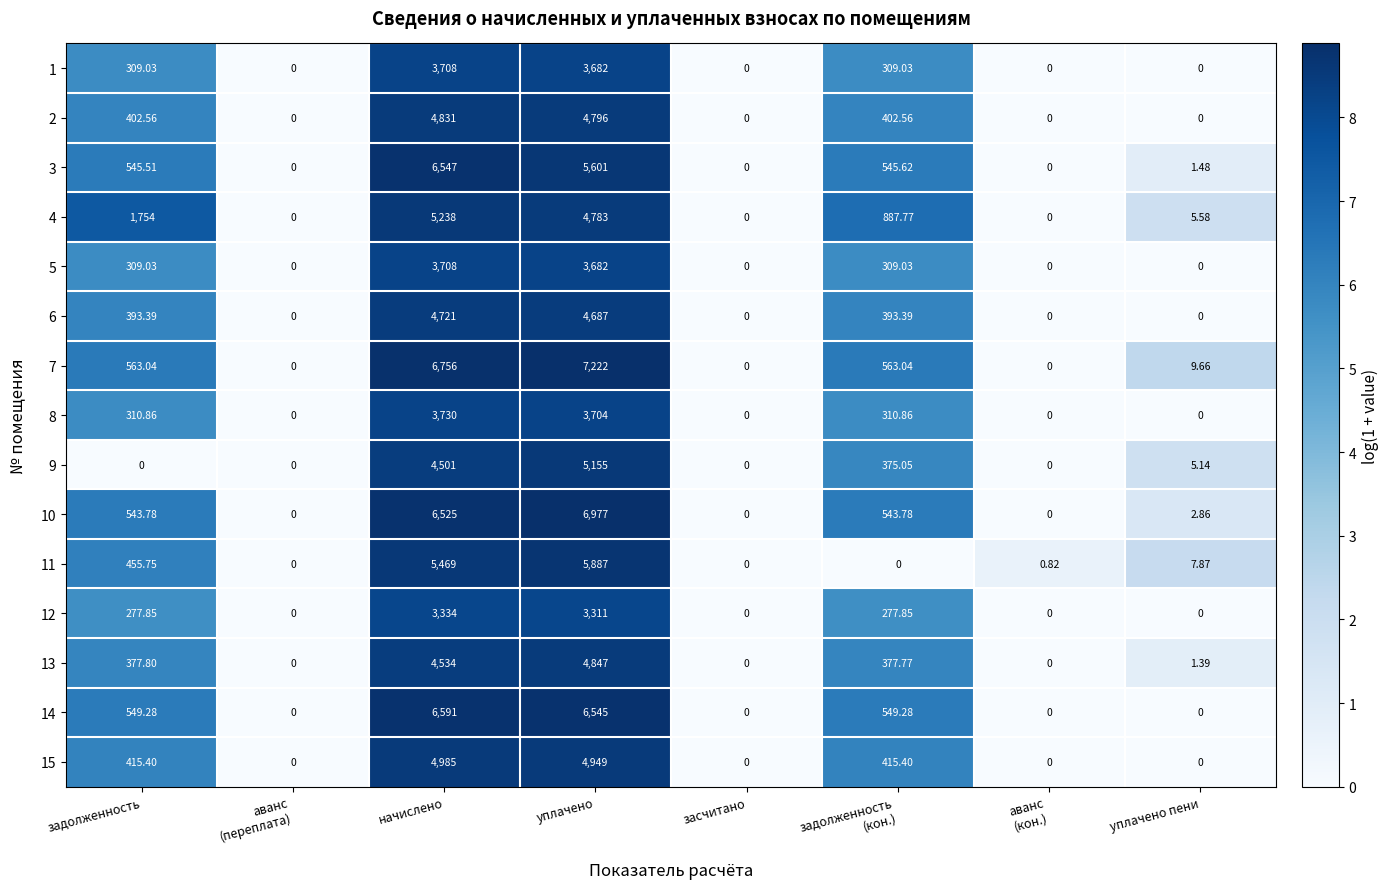

What is the difference between the highest and lowest values at уплачено?

3911.0